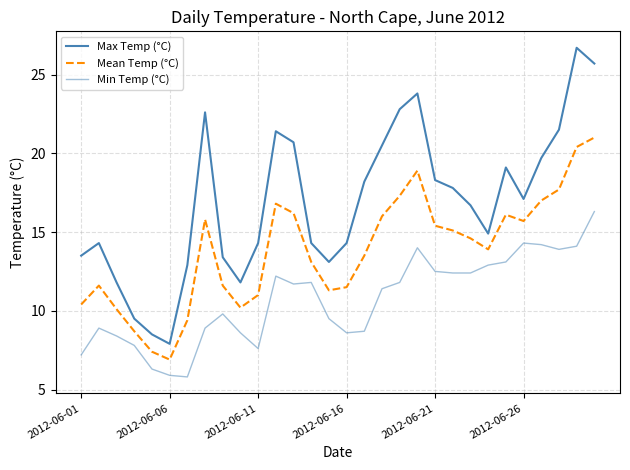

Which series has the widest spread of values?

Max Temp (°C)